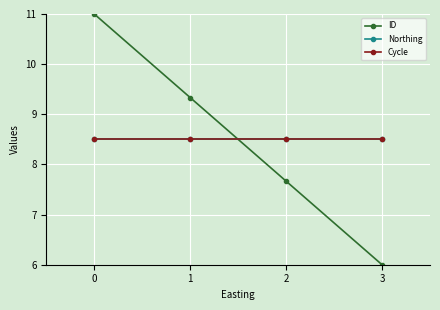

List the labels in order of ID value, smallest first.

3, 2, 1, 0